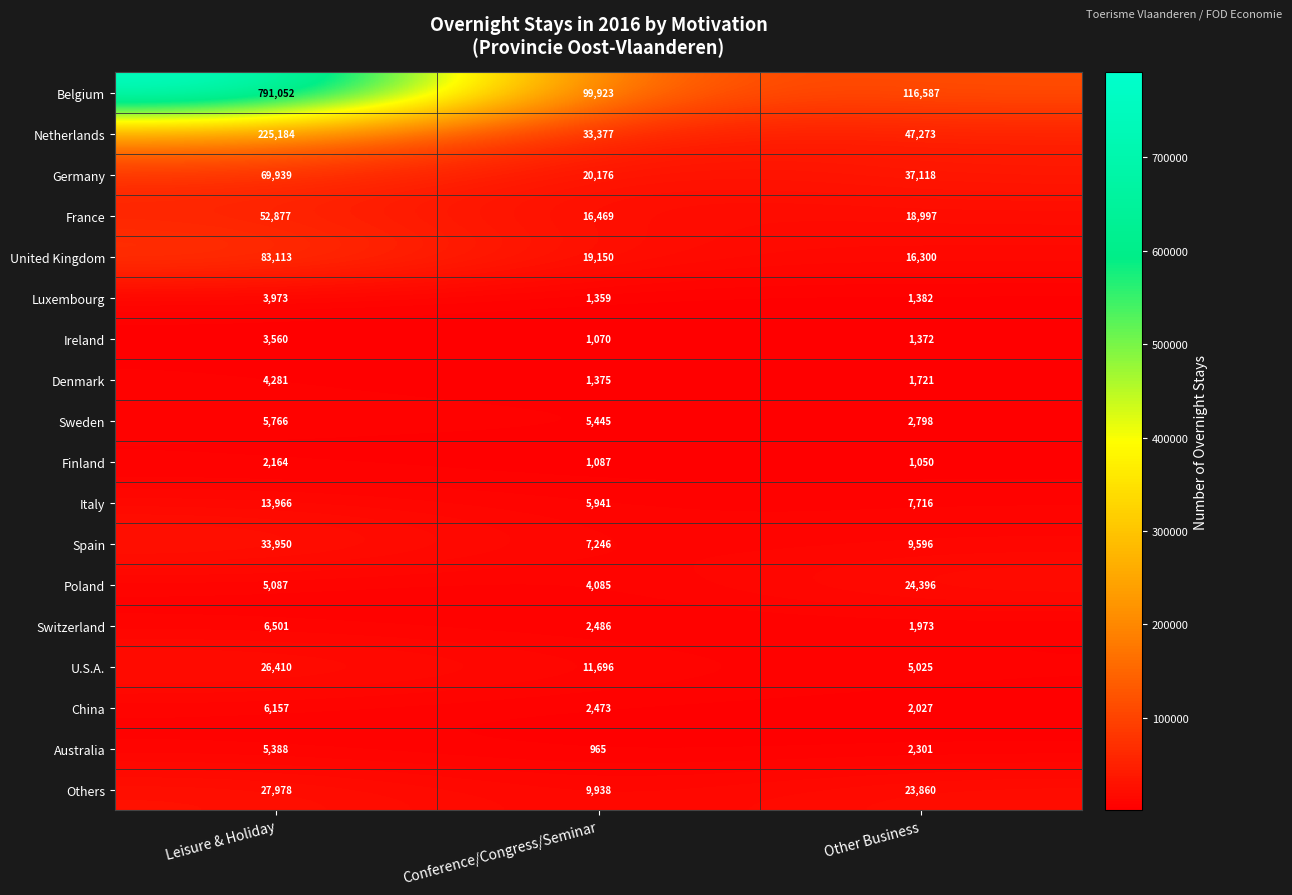

What is the maximum value shown in the chart?

791052